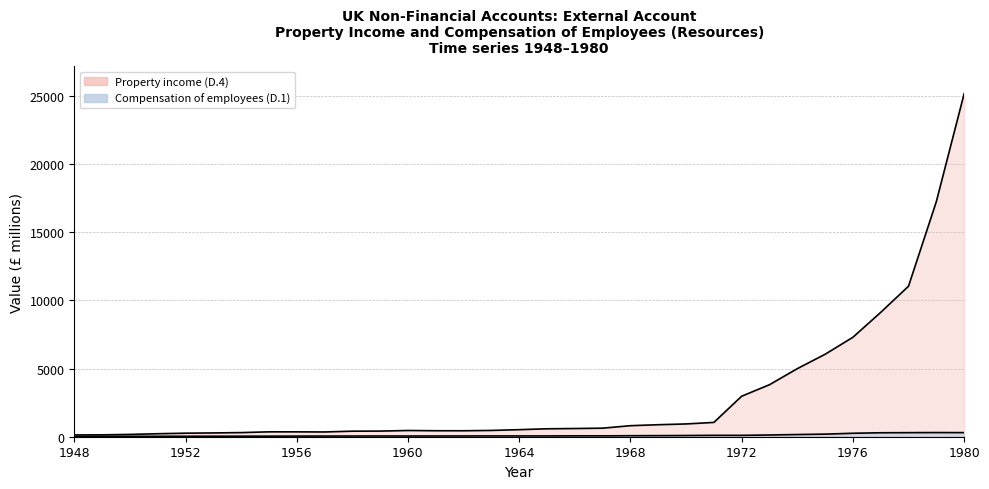

Rank the series by their average value, from highest to lowest.

Property income (D.4), Compensation of employees (D.1) Resources